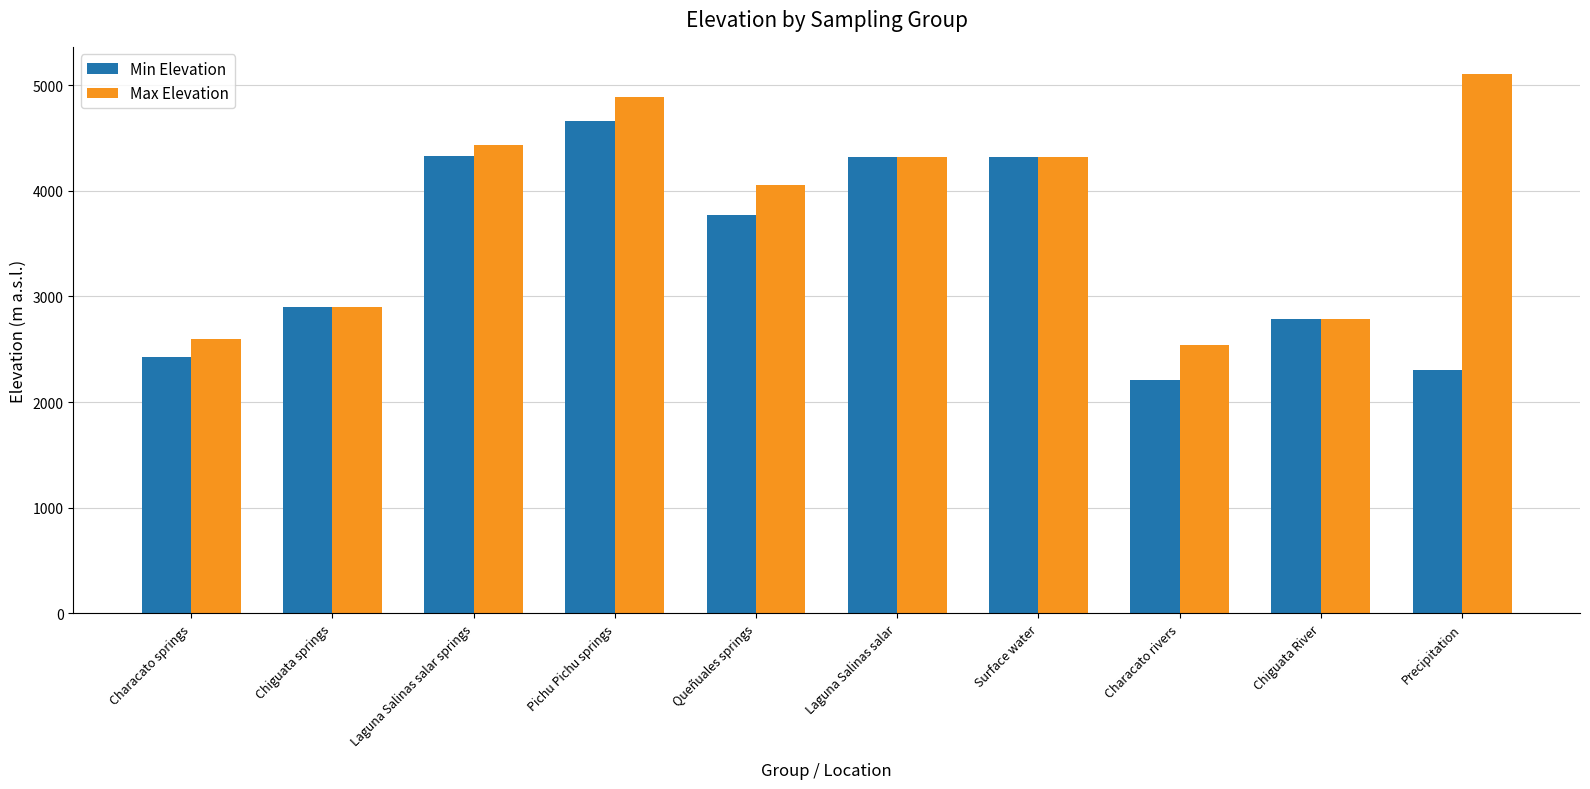

What is the sum of all Max Elevation values?

37933